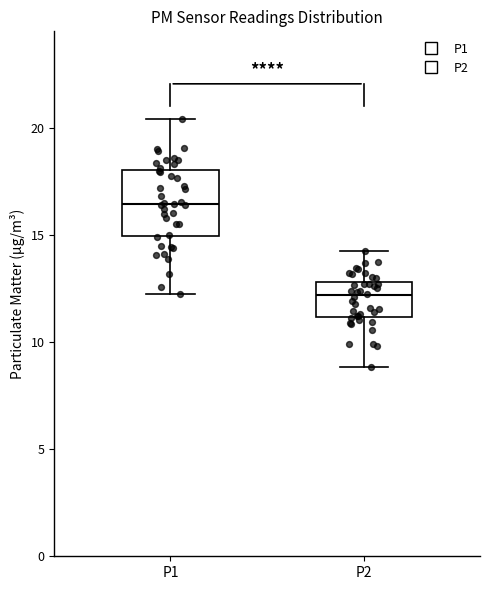

Which box is the tallest, from its lower edge to its upper edge?

P1